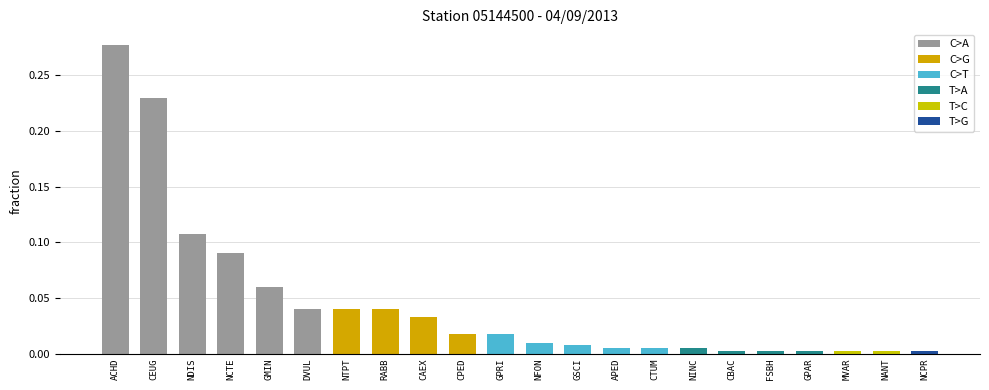

What is the sum of the values at ACHD and CEUG?

0.5